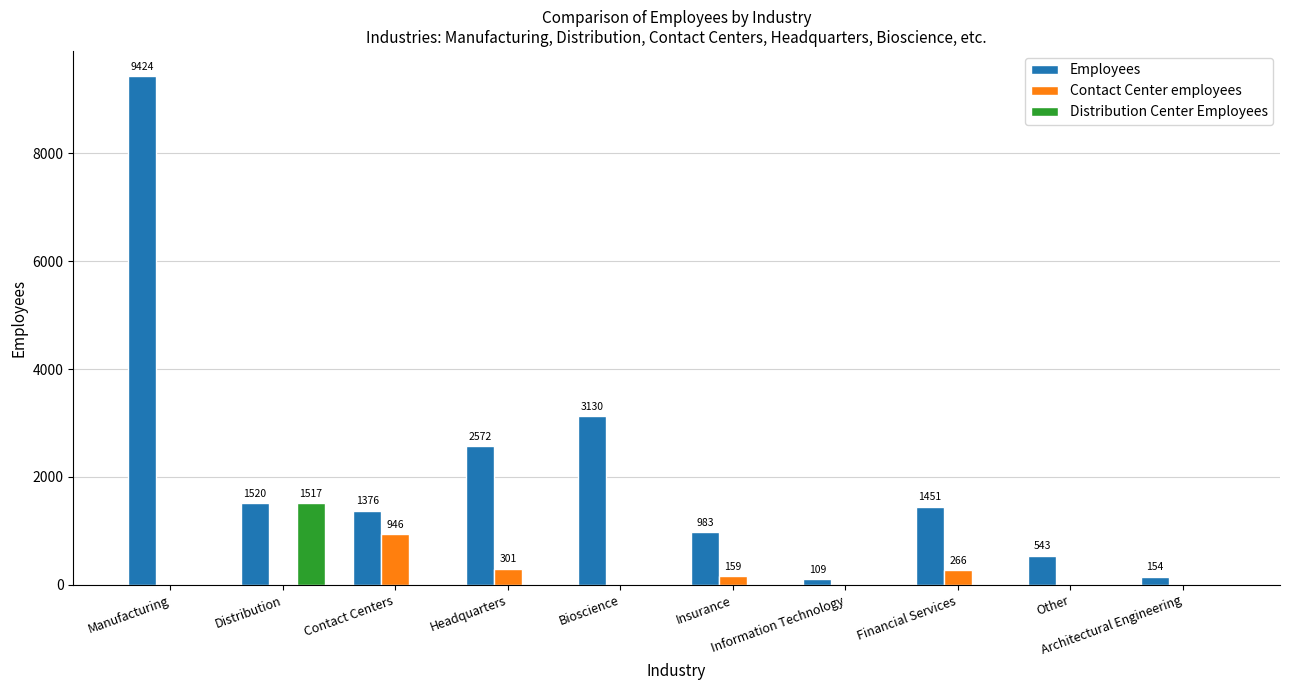

Which series has the largest total across all categories?

Employees